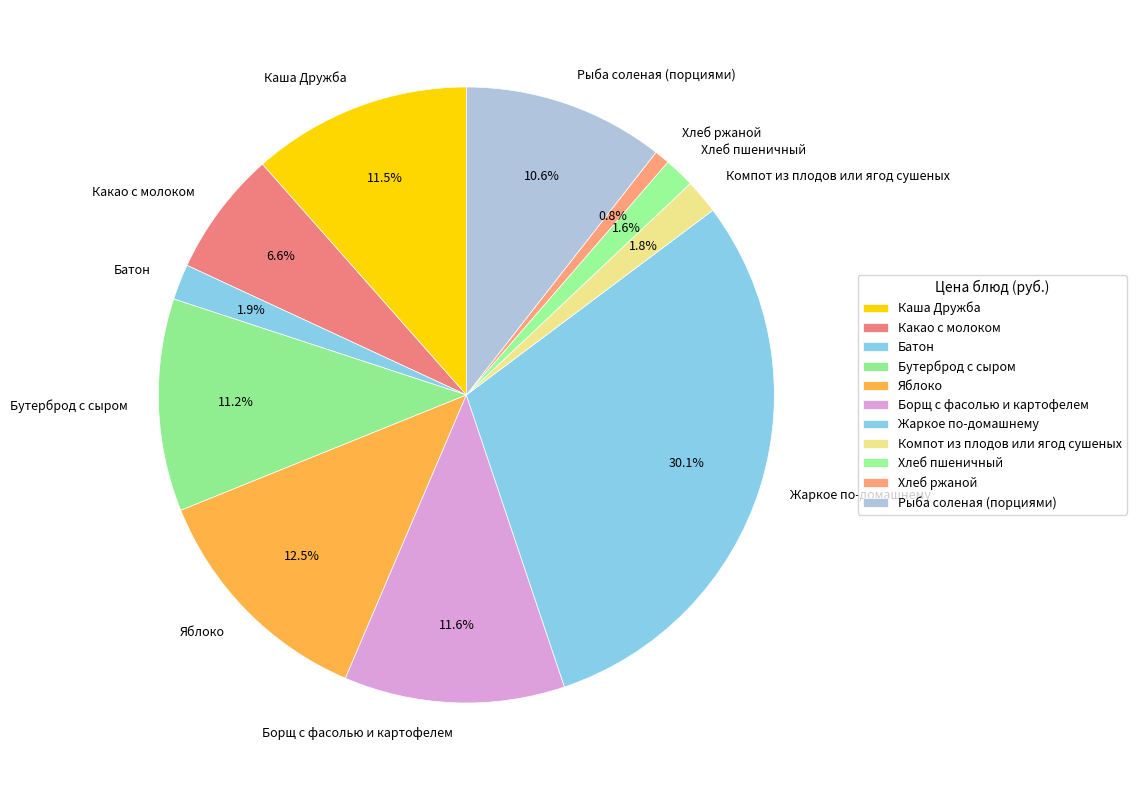

How much of the chart is everything except Какао с молоком?

93.4%